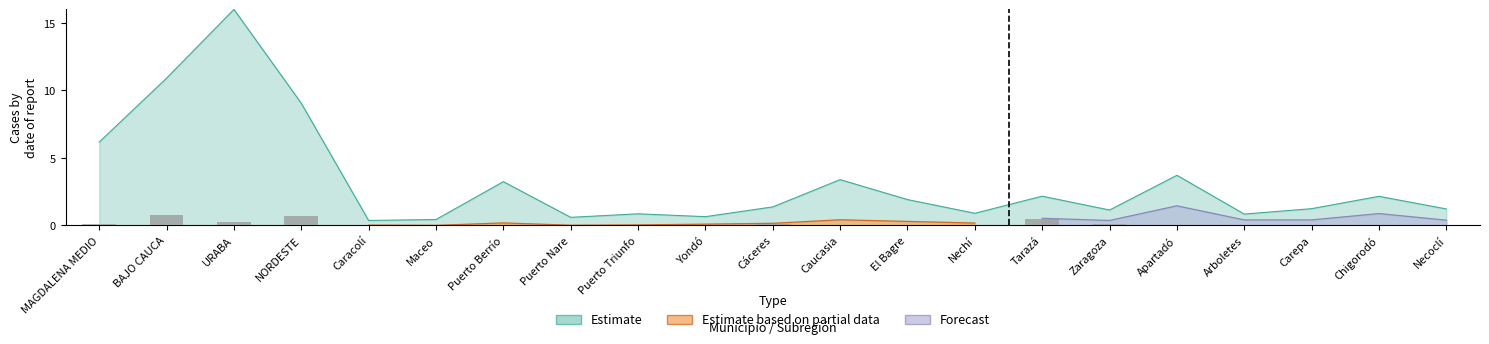

How many positive values does the bars series have?

13